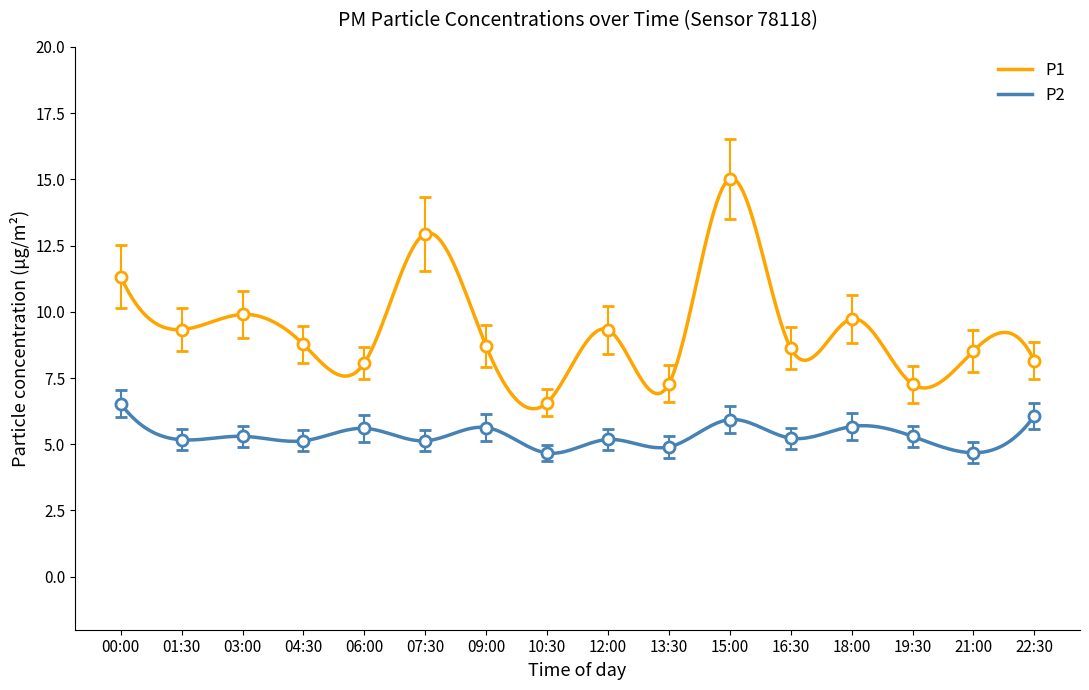

At which label does P2 reach its minimum?

10:30